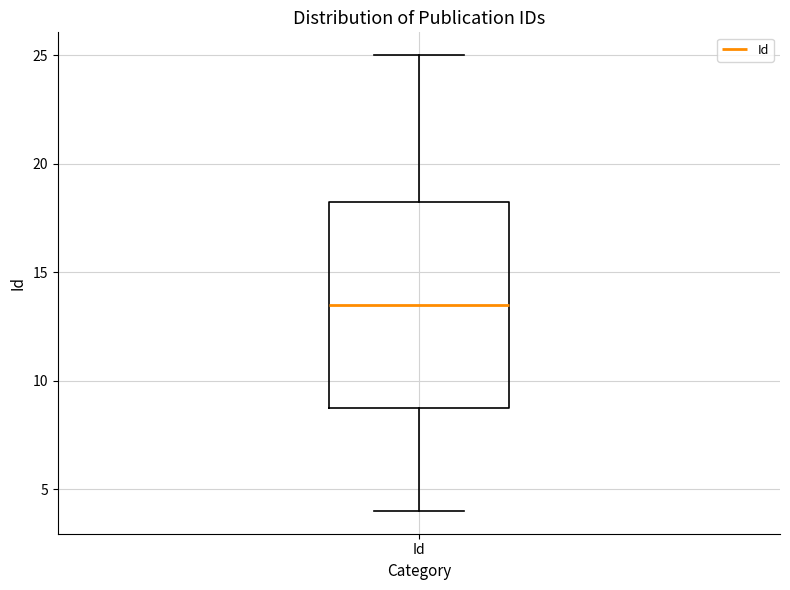

Where does the upper whisker of the box for Id end on the y-axis? The values are not printed on the chart, so give them approximately, as read against the axis.

25.0